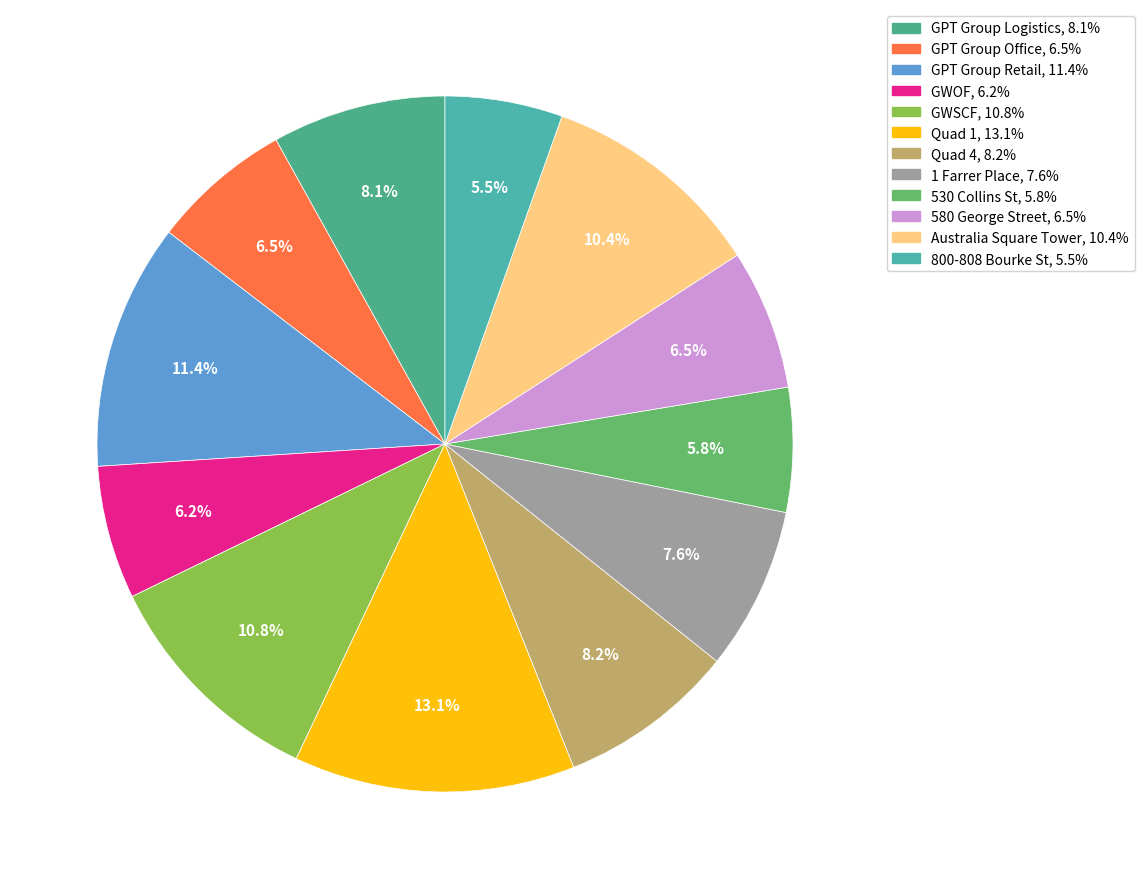

How many segments does this pie chart have?

12